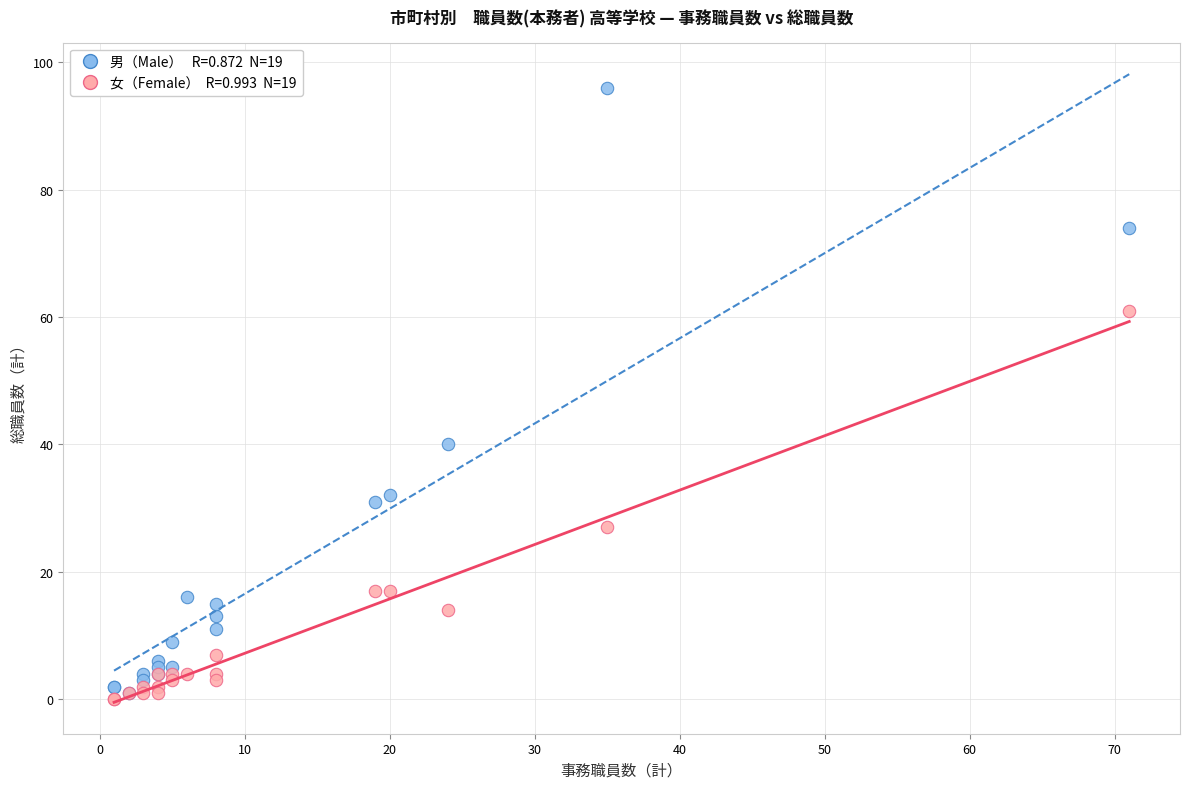

Across all series, what Y value is closest to 48?

40